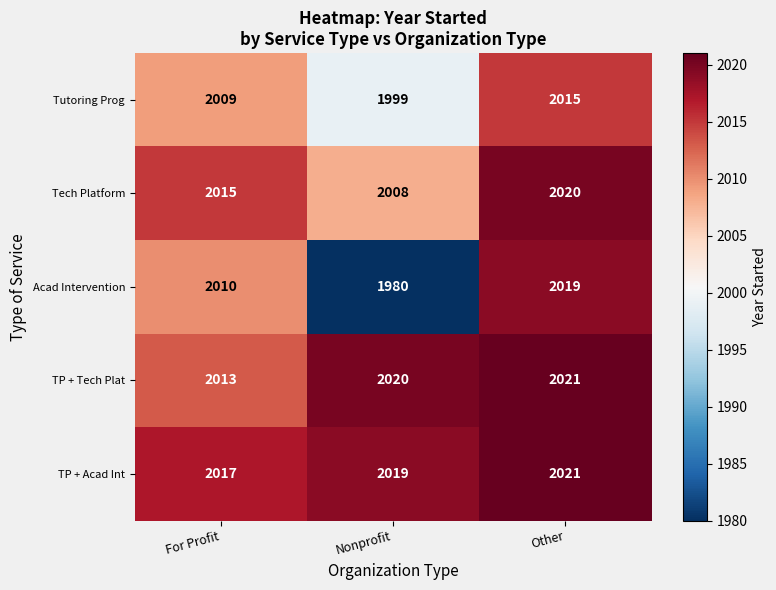

How many data points does each series have?

3